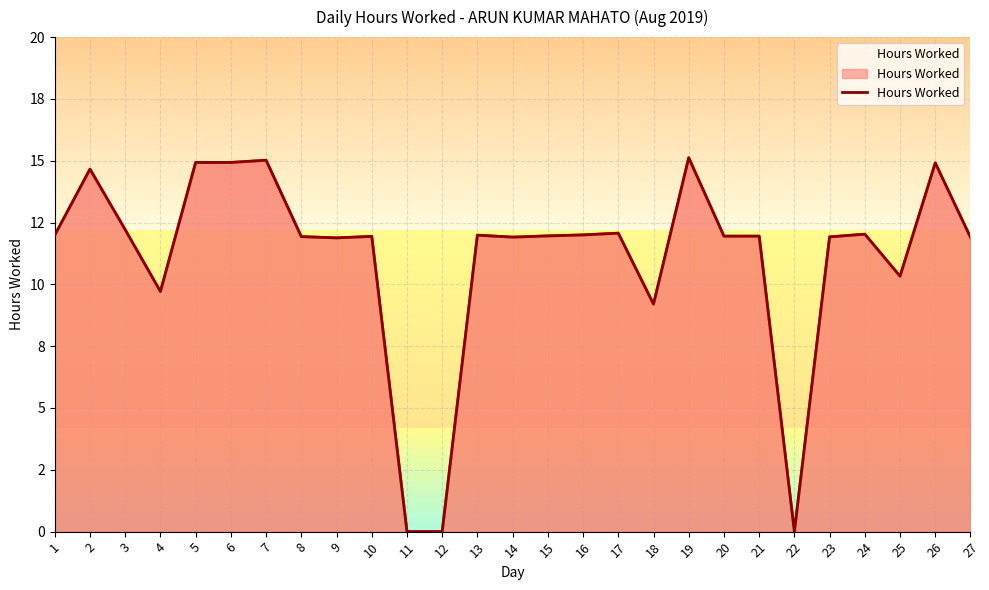

How many data points are less than 11?

6